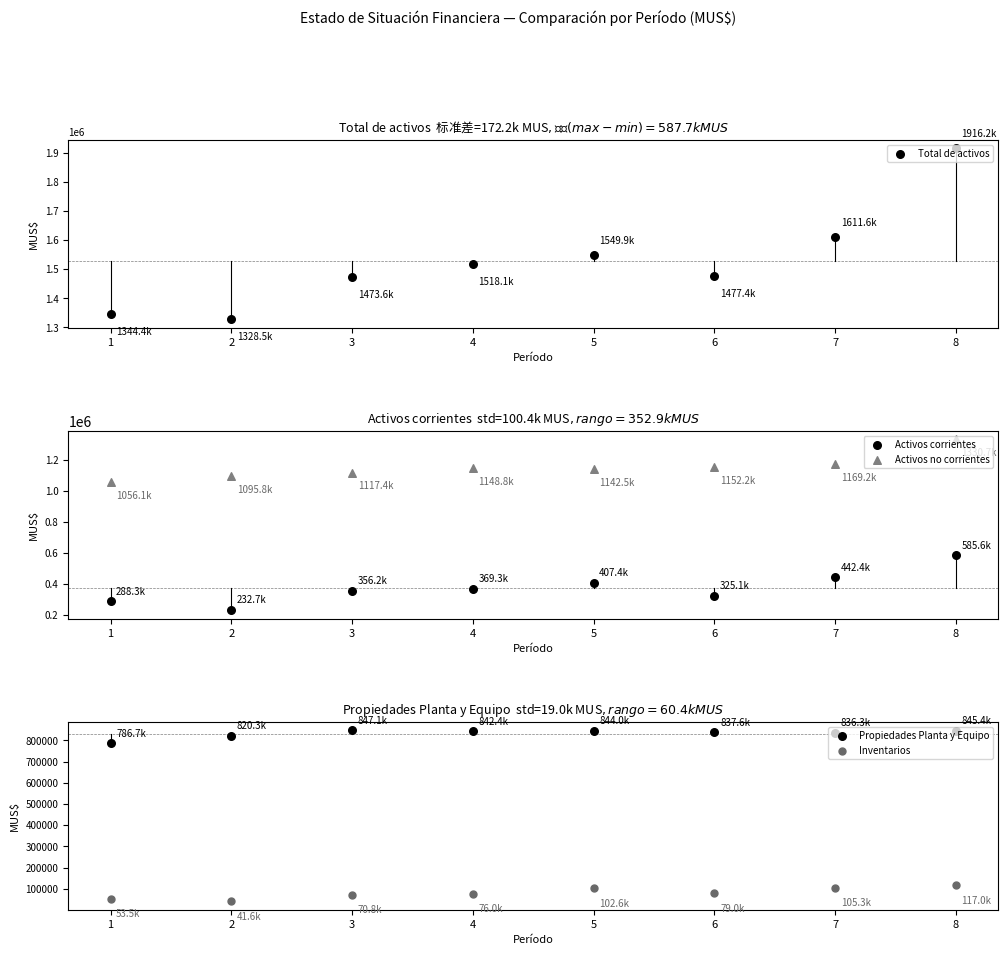

At how many categories does at least one series exceed 1154218?

8